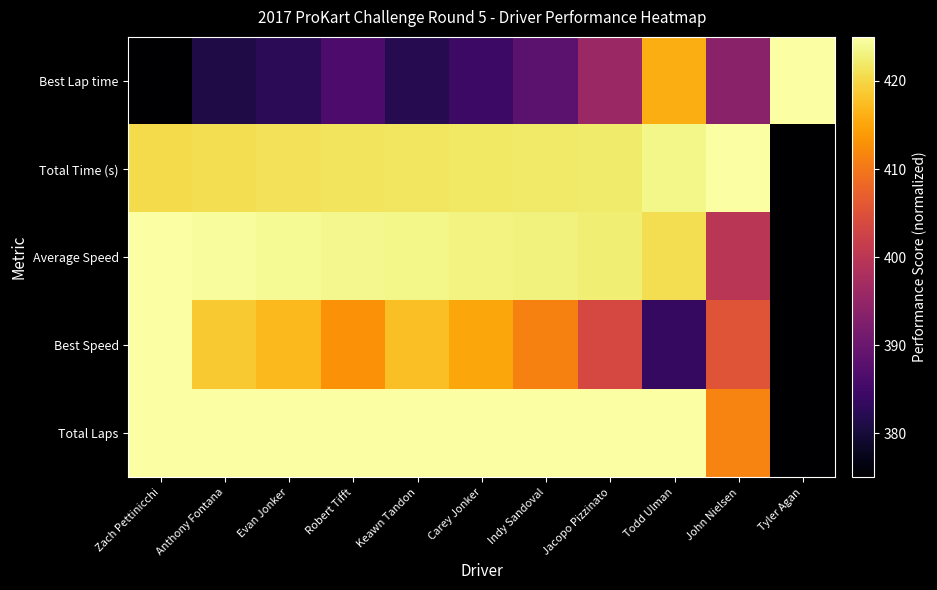

Which series has the largest total across all categories?

Total Laps